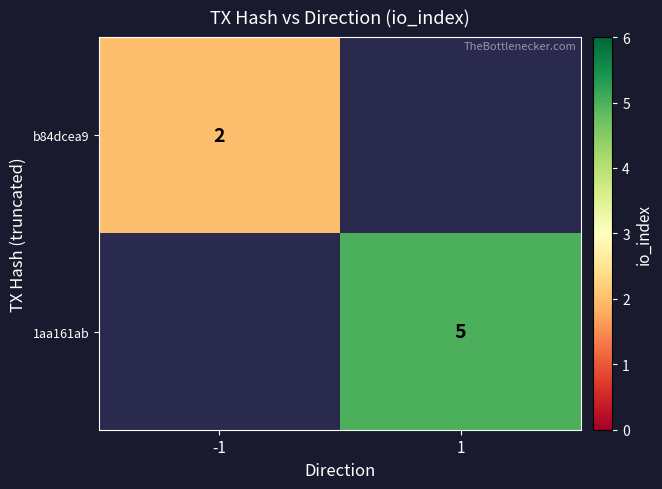

True or false: 1aa161ab has a value of 5 at 1.

True